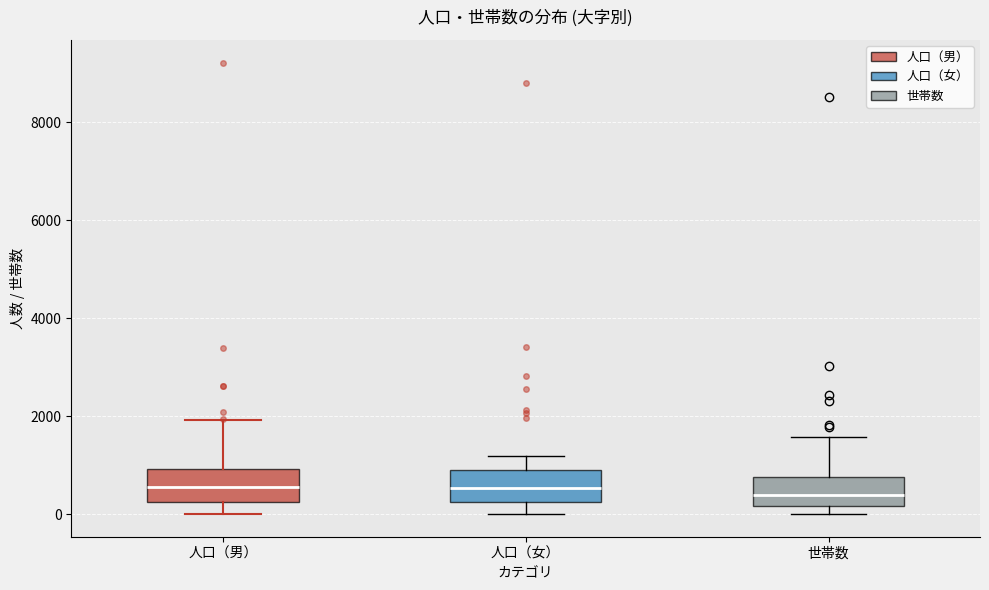

Where is the upper edge of the box for 人口（女） on the y-axis? The values are not printed on the chart, so give them approximately, as read against the axis.

1000